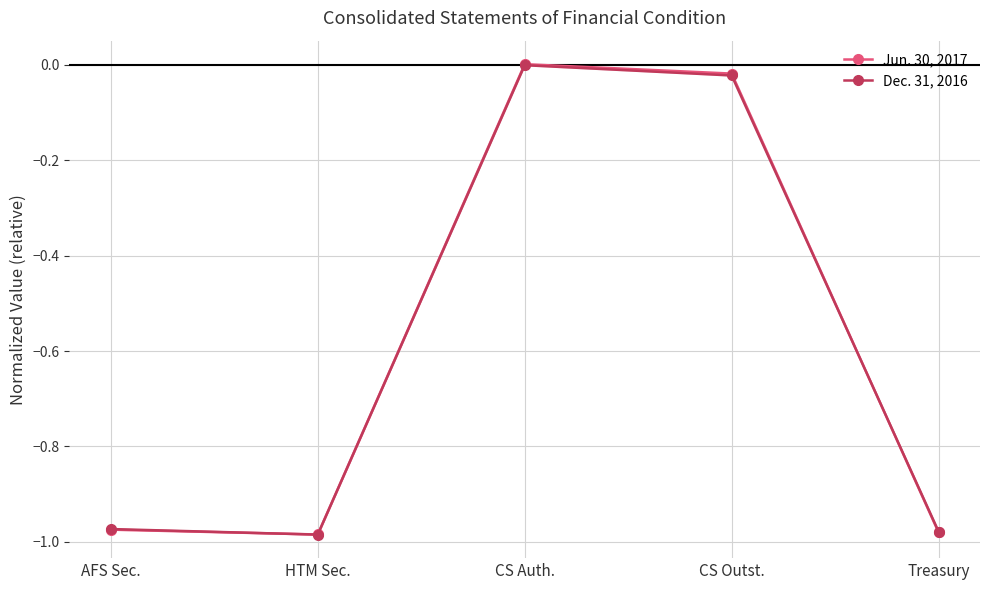

Is the value of Dec. 31, 2016 at CS Outst. greater than the value of Jun. 30, 2017 at CS Auth.?

No